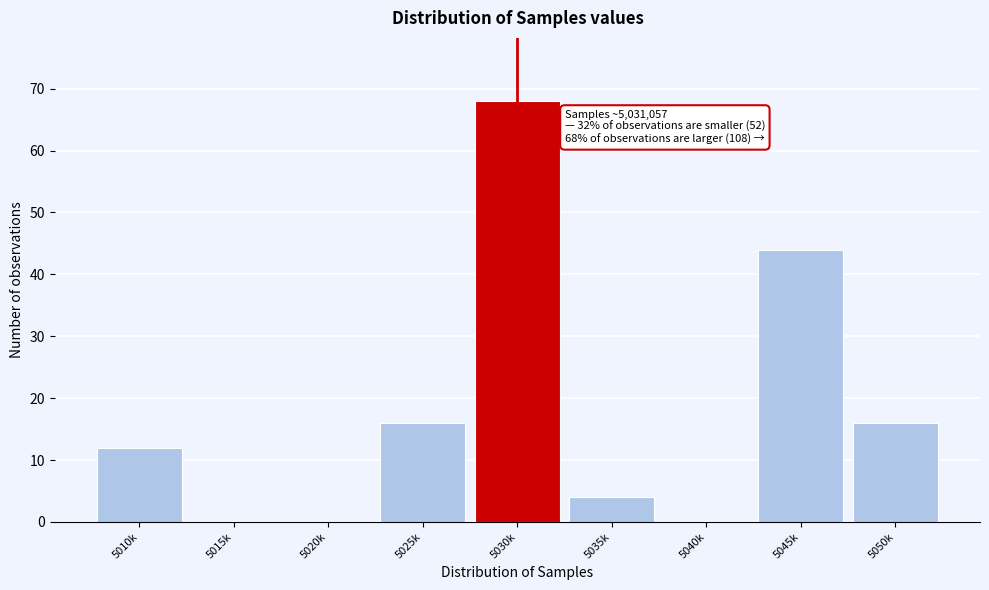

Reading right to left, transcribe all the data shown in this chart.

5050k=16	5045k=44	5040k=0	5035k=4	5030k=68	5025k=16	5020k=0	5015k=0	5010k=12